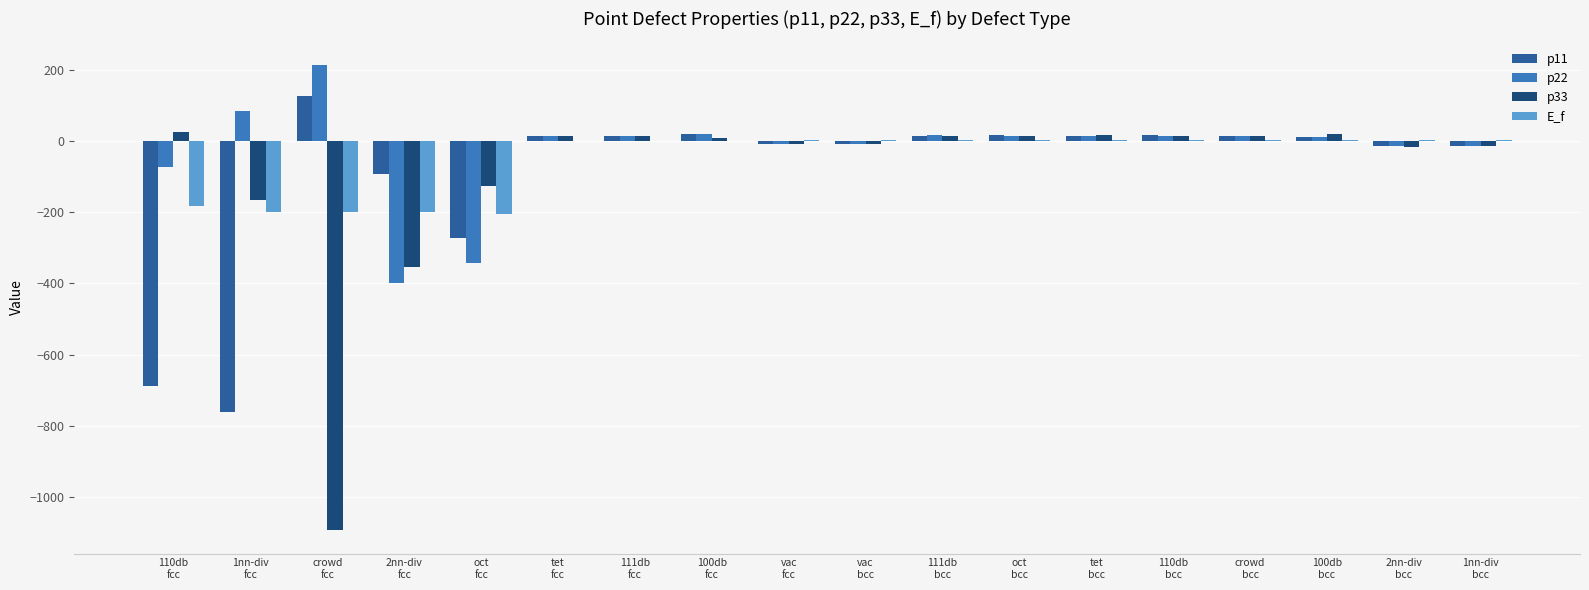

Are the bars grouped side by side (vs. stacked)?

Yes